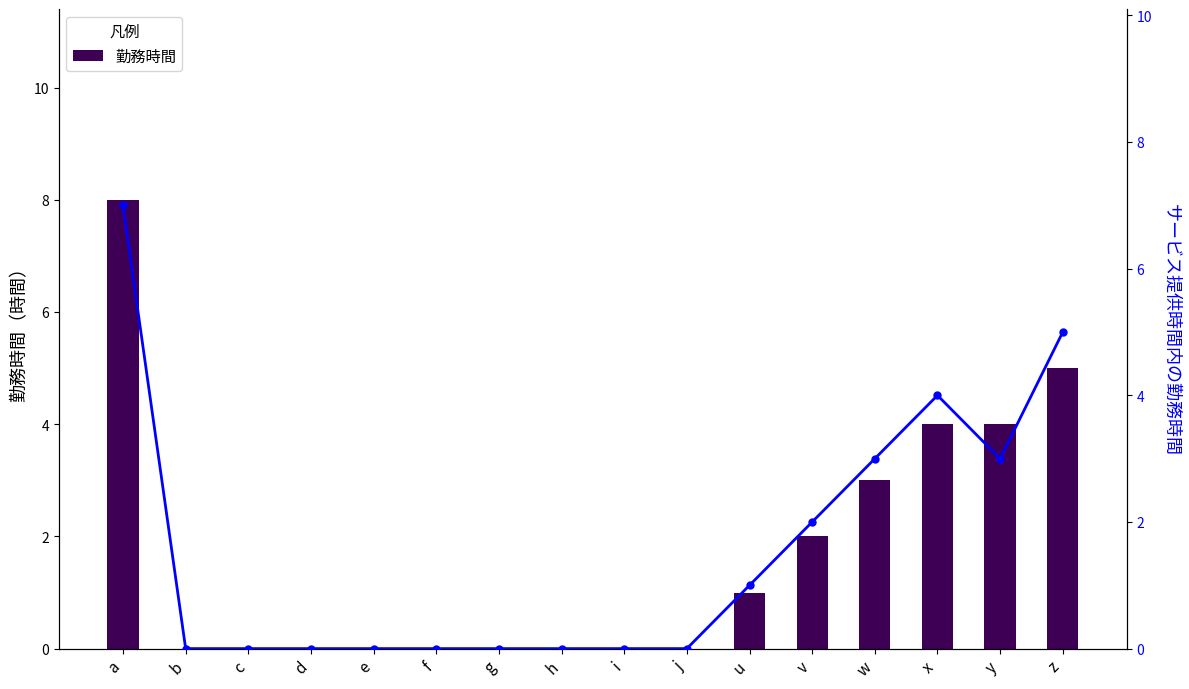

Read the 勤務時間 value at z.

5